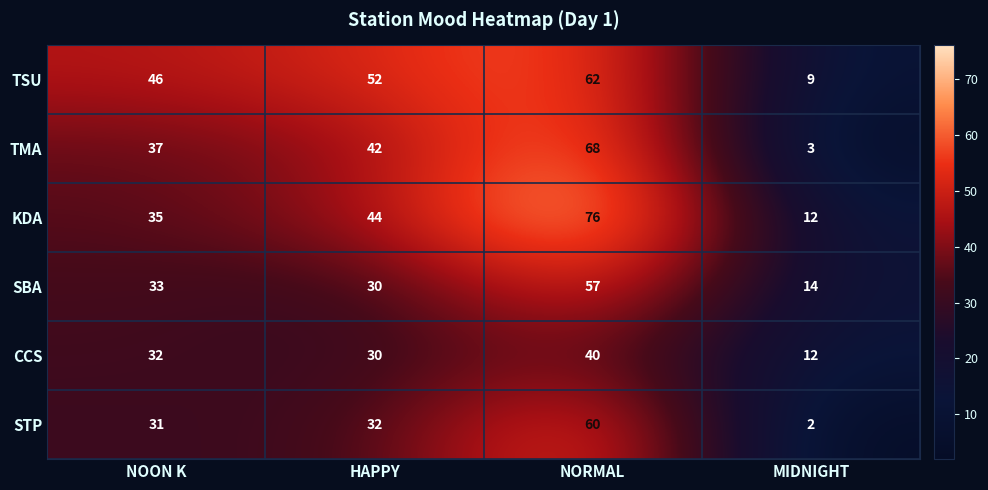

Which series has the largest total across all categories?

TSU